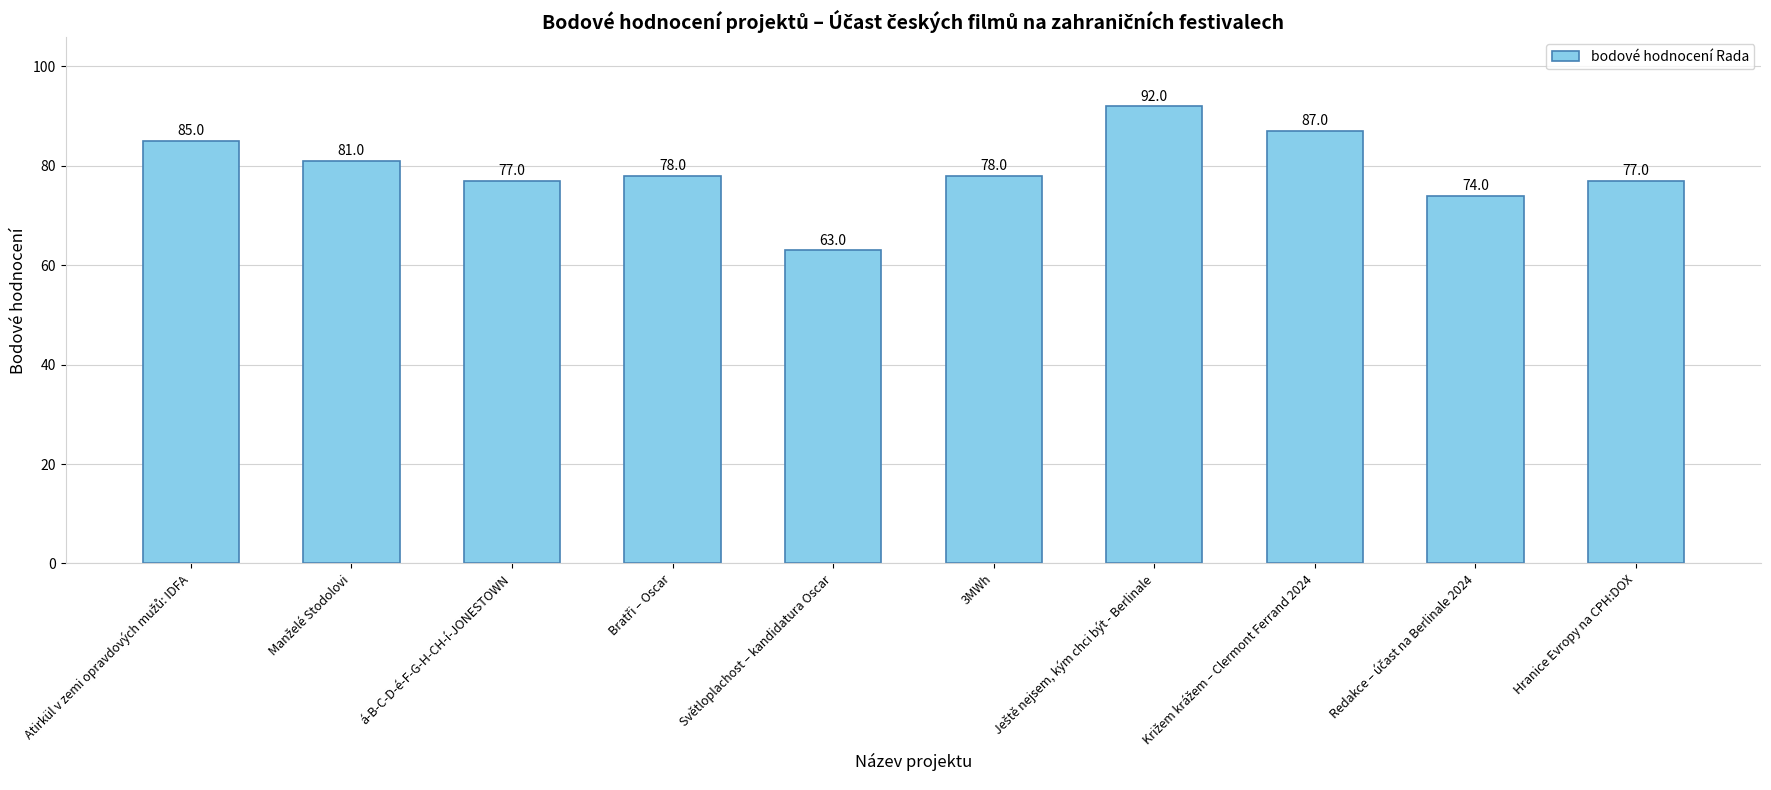

What is the greatest value displayed?

92